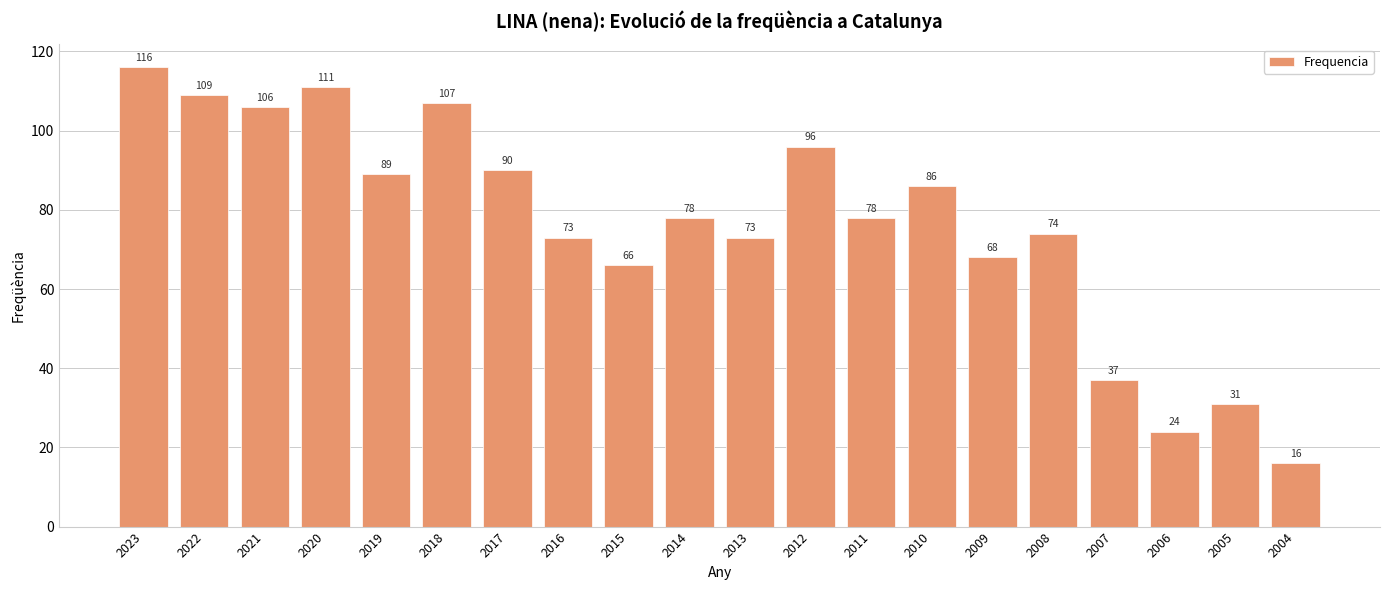

Which label corresponds to the smallest value in the chart?

2004